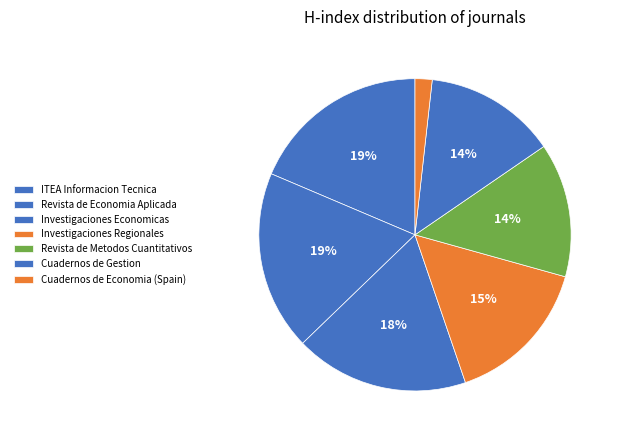

Is the sum of Cuadernos de Gestion and Investigaciones Regionales greater than half?

No